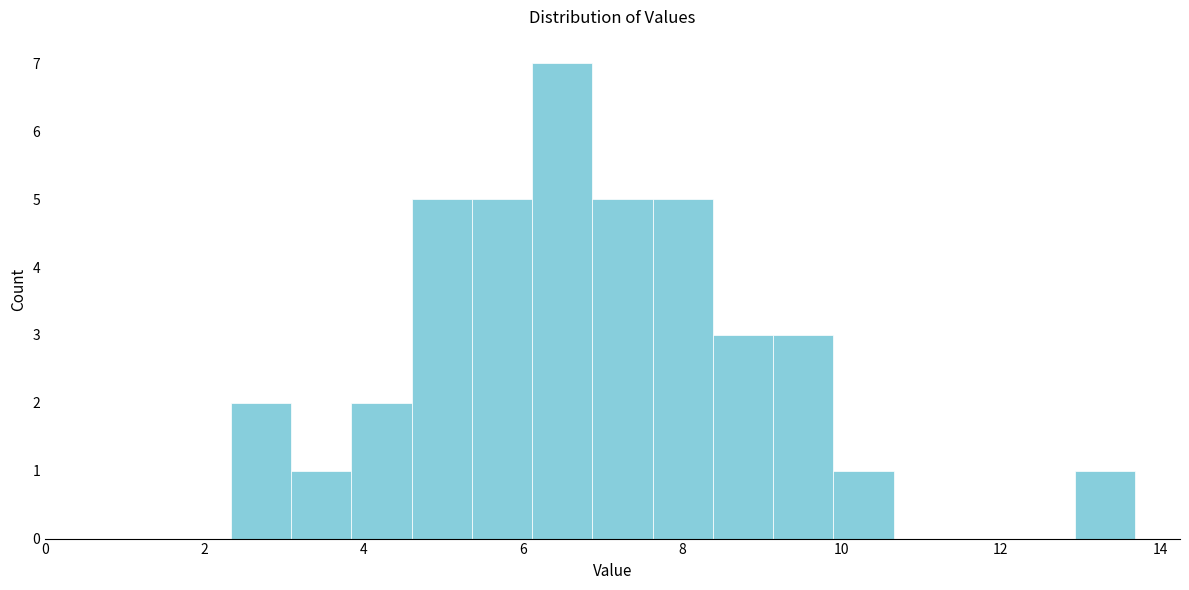

Read against the x-axis, roughly where is the centre of the tallest bar?

6.4